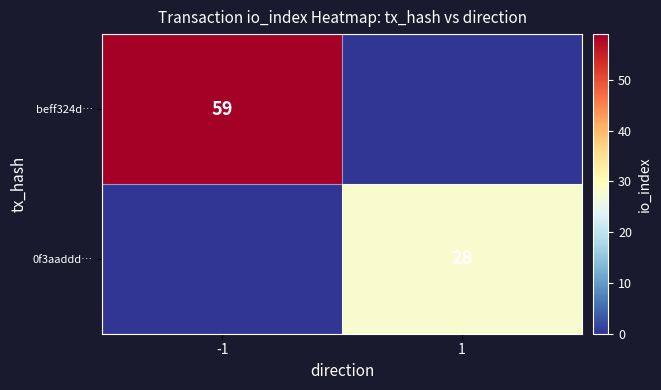

Is it true that 0f3aaddd… equals 28 at 1?

True